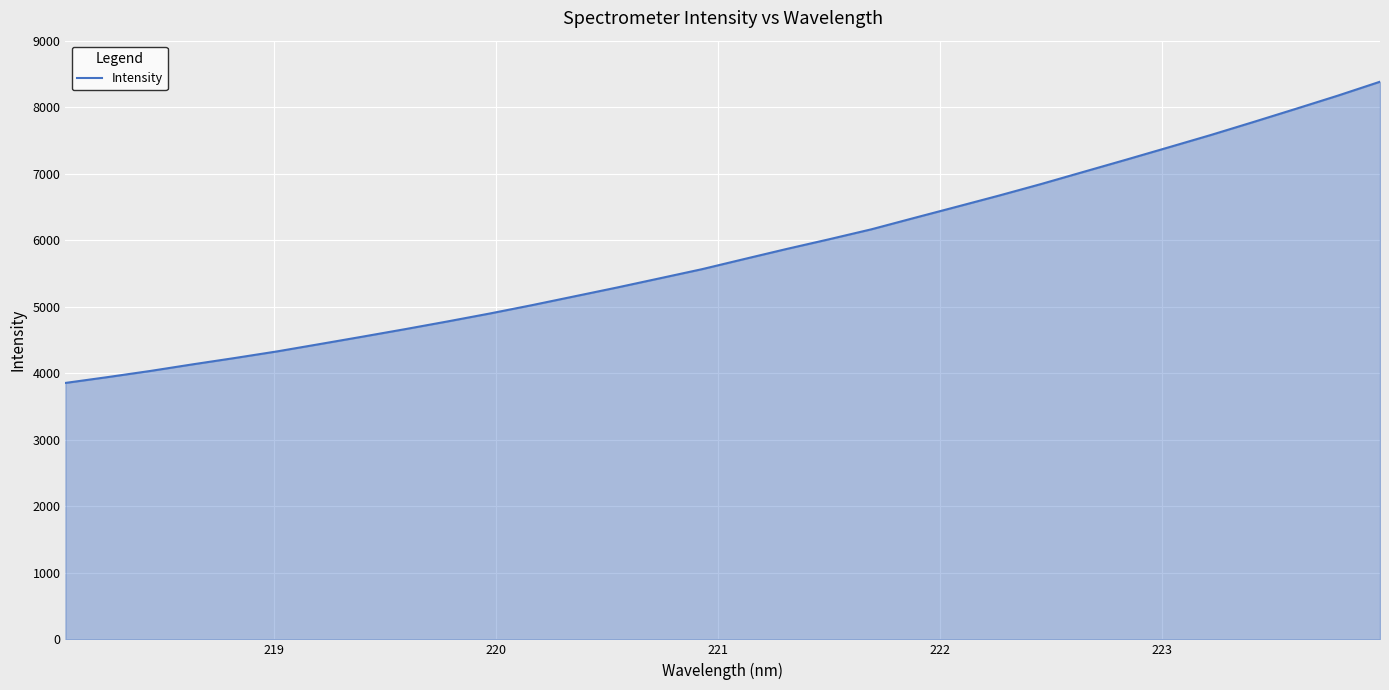

What is the difference between the maximum and minimum values?

4528.1